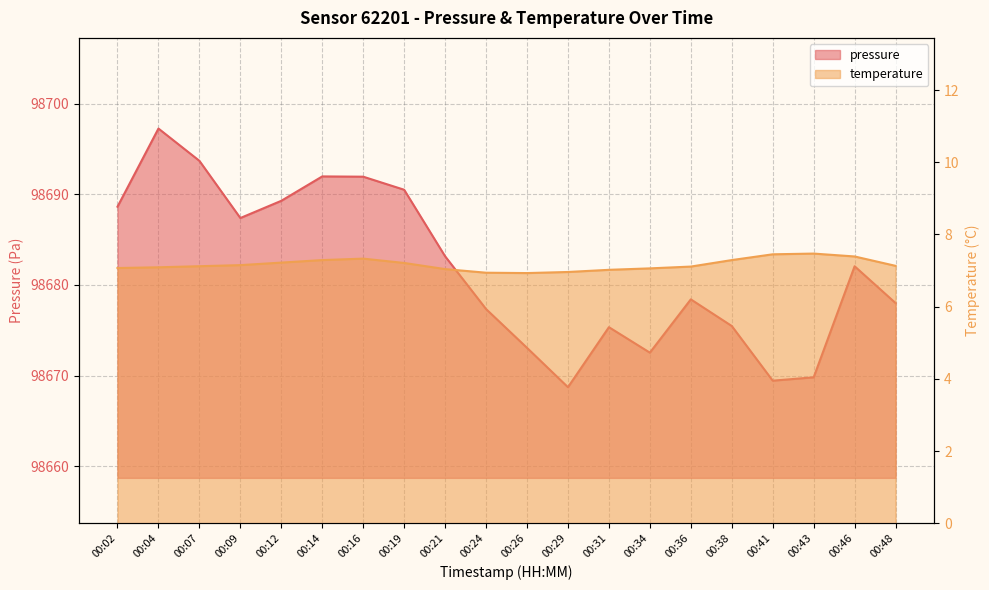

What is the difference between the second highest and second lowest values in the pressure series?

24.2